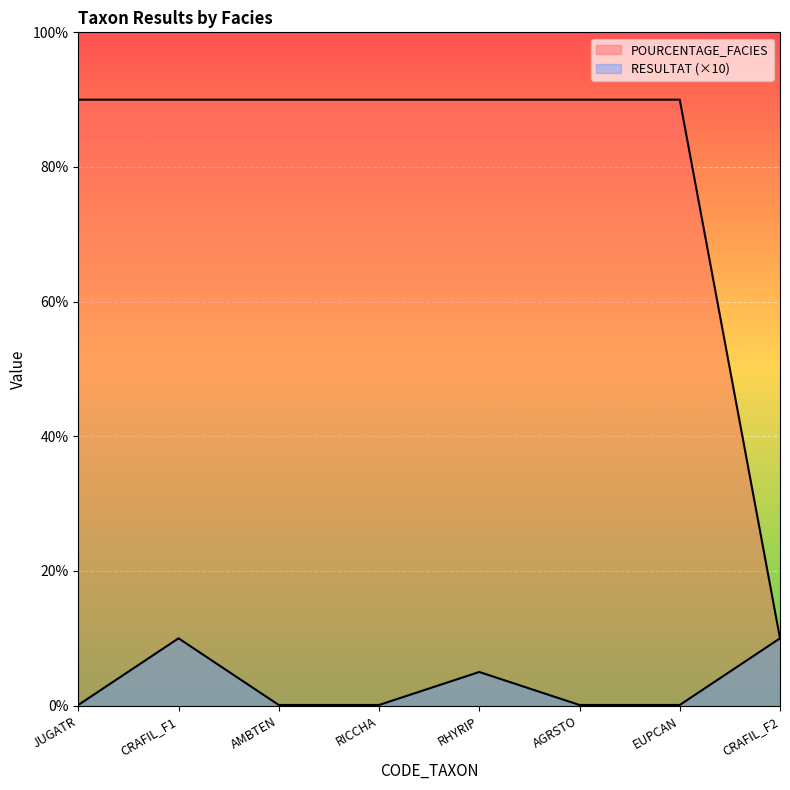

Is the value of POURCENTAGE_FACIES at AMBTEN greater than the value of RESULTAT at CRAFIL_F1?

Yes